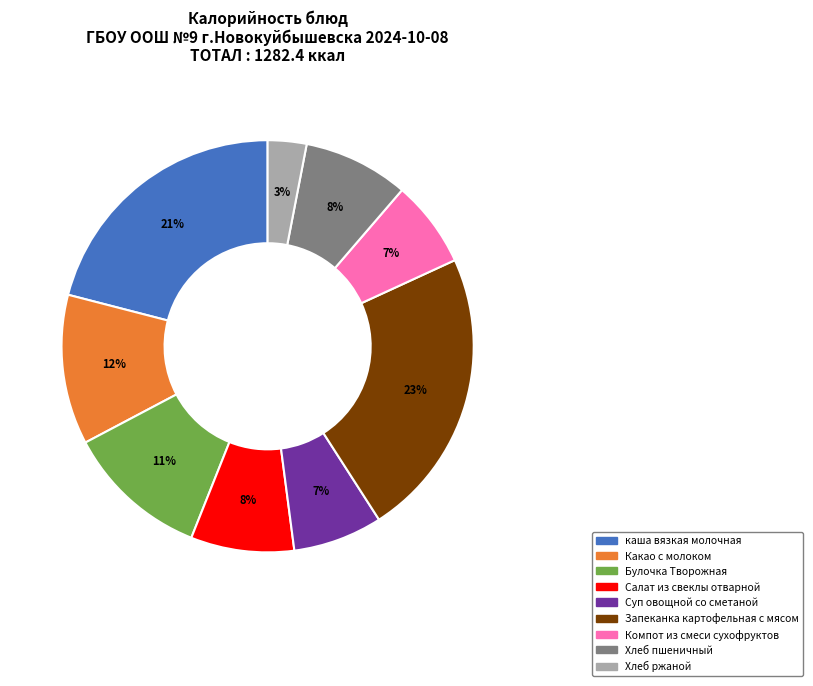

Which slice is the largest?

Запеканка картофельная с мясом